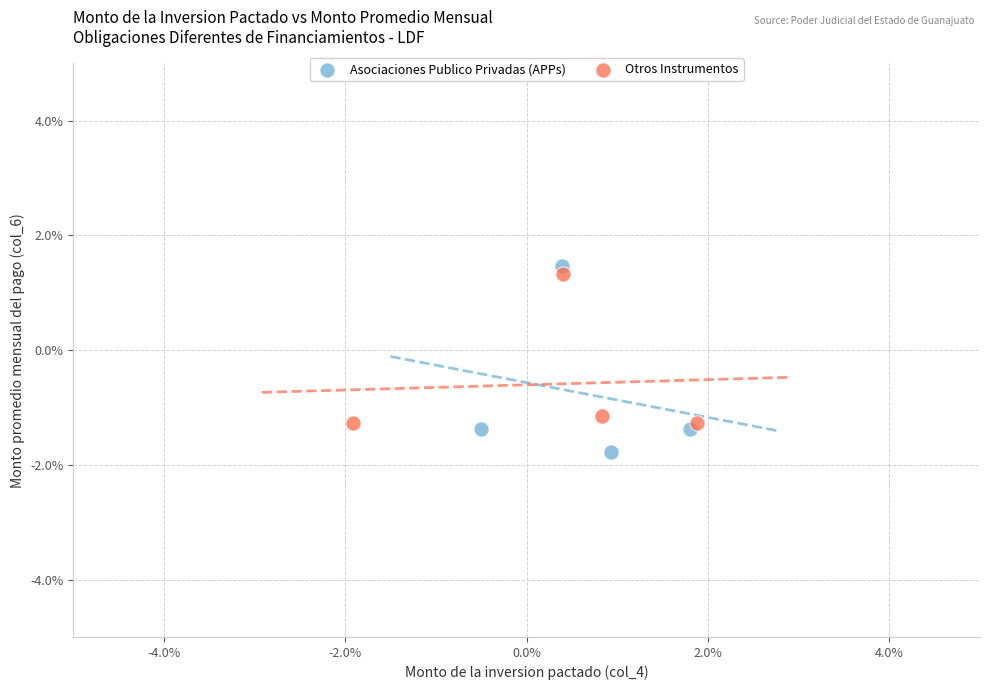

Which series contains the highest Y value?

Asociaciones Publico Privadas (APPs)